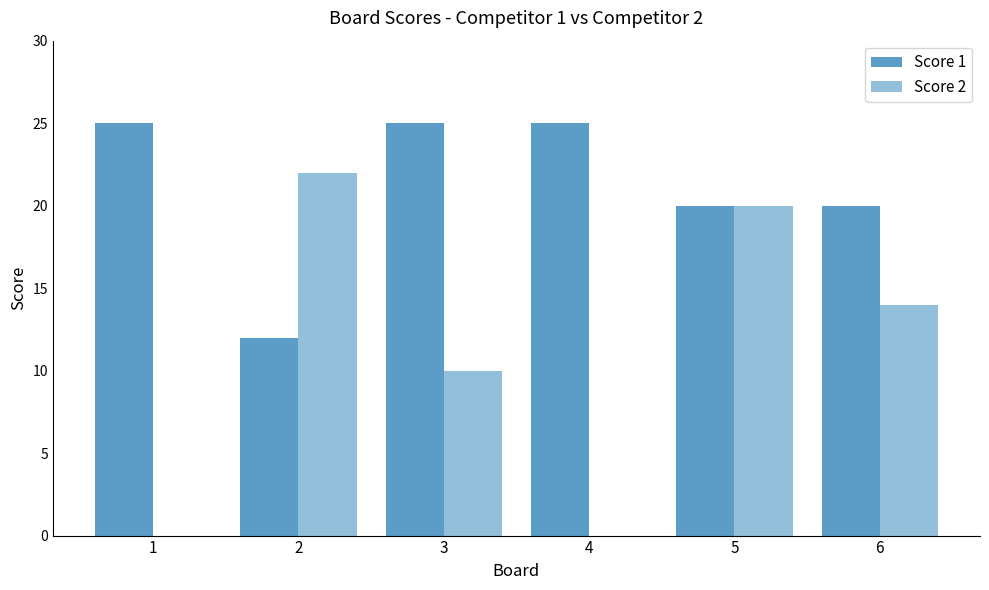

List the series in order of their peak value, highest first.

Score 1, Score 2